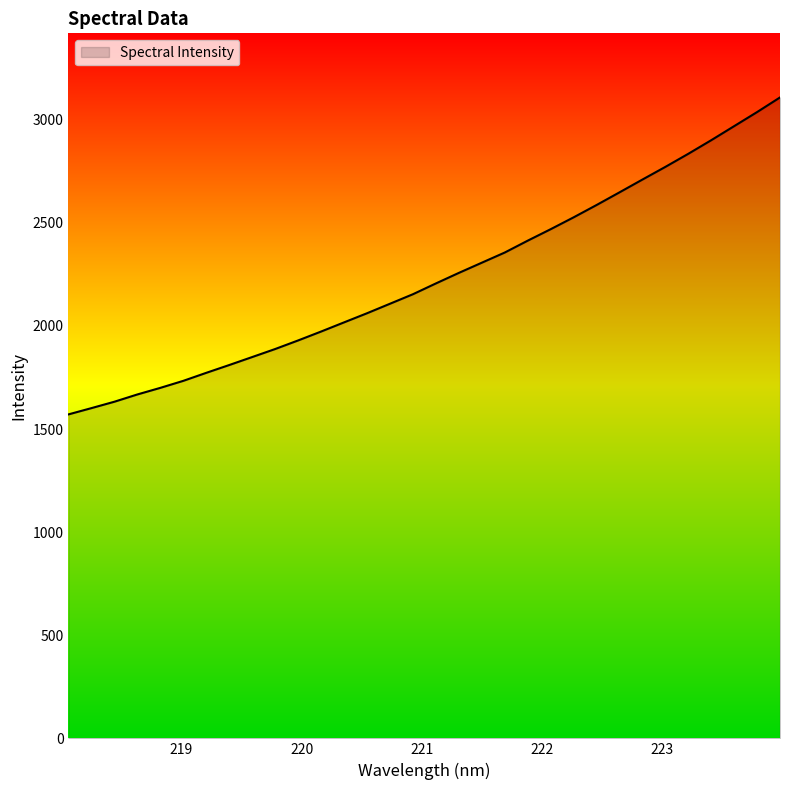

What is the difference between the maximum and minimum values?

1537.0